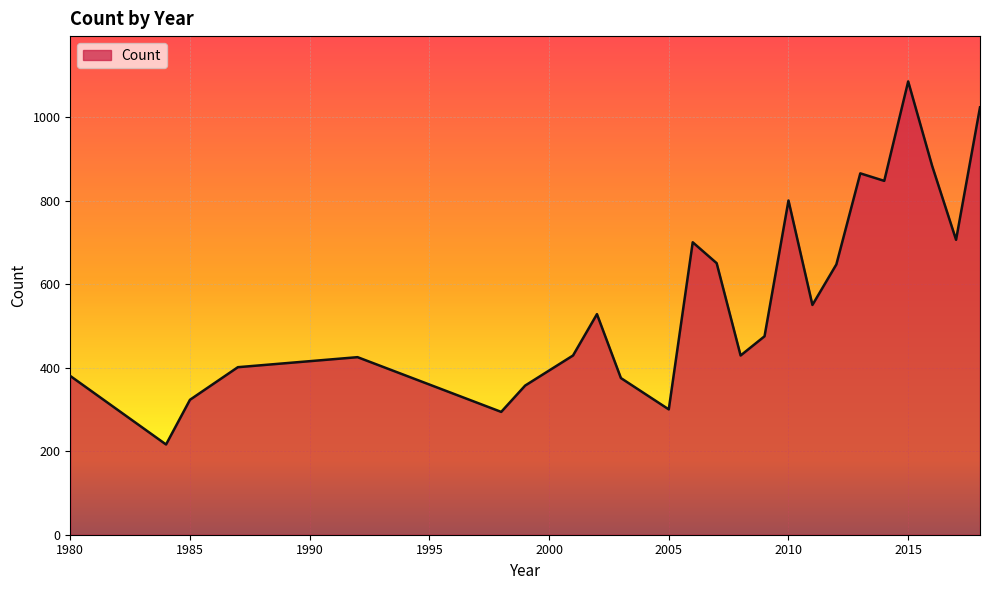

What is the minimum value shown in the chart?

216